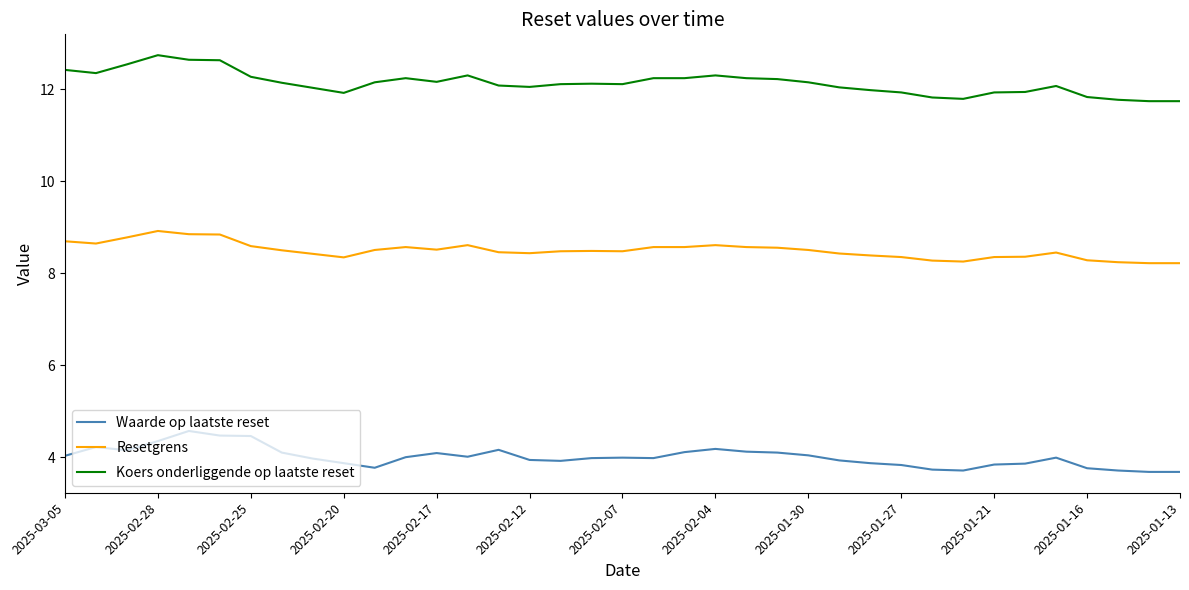

Rank the series by their maximum value, from lowest to highest.

Waarde op laatste reset, Resetgrens, Koers onderliggende op laatste reset